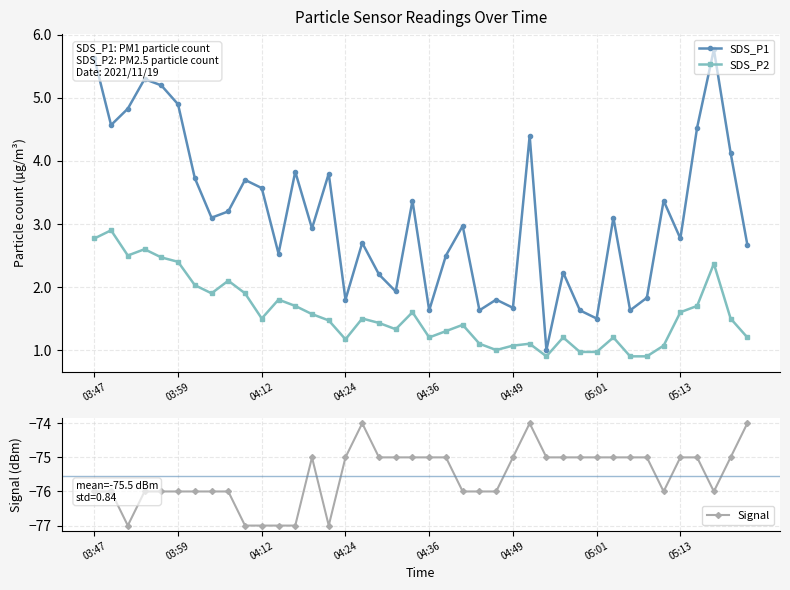

Reading left to right, what are all the values shown in this chart?

SDS_P1: 5.6	4.6	4.8	5.3	5.2	4.9	3.7	3.1	3.2	3.7	3.6	2.5	3.8	2.9	3.8	1.8	2.7	2.2	1.9	3.4	1.6	2.5	3.0	1.6	1.8	1.7	4.4	1.0	2.2	1.6	1.5	3.1	1.6	1.8	3.4	2.8	4.5	5.8	4.1	2.7
SDS_P2: 2.8	2.9	2.5	2.6	2.5	2.4	2.0	1.9	2.1	1.9	1.5	1.8	1.7	1.6	1.5	1.2	1.5	1.4	1.3	1.6	1.2	1.3	1.4	1.1	1.0	1.1	1.1	0.9	1.2	1.0	1.0	1.2	0.9	0.9	1.1	1.6	1.7	2.4	1.5	1.2
Signal: -76.0	-76.0	-77.0	-76.0	-76.0	-76.0	-76.0	-76.0	-76.0	-77.0	-77.0	-77.0	-77.0	-75.0	-77.0	-75.0	-74.0	-75.0	-75.0	-75.0	-75.0	-75.0	-76.0	-76.0	-76.0	-75.0	-74.0	-75.0	-75.0	-75.0	-75.0	-75.0	-75.0	-75.0	-76.0	-75.0	-75.0	-76.0	-75.0	-74.0